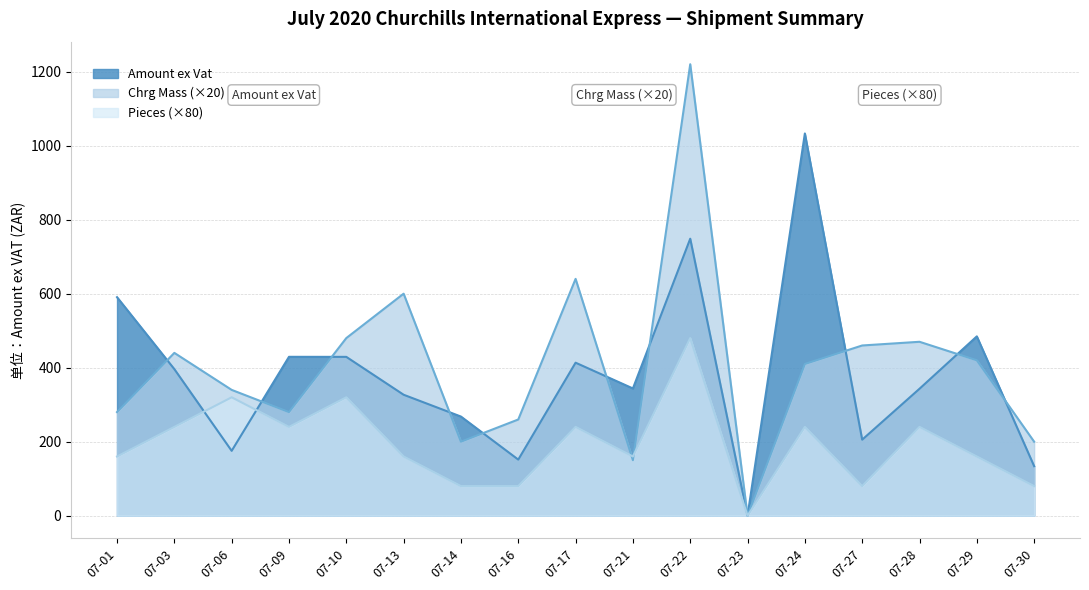

At which label is Amount ex Vat closest to 516?

07-29